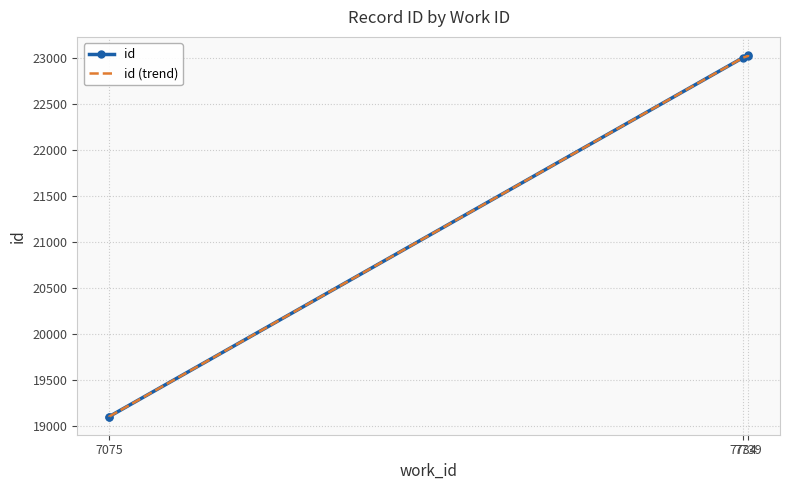

What is the lowest value of the id (trend) series?

19107